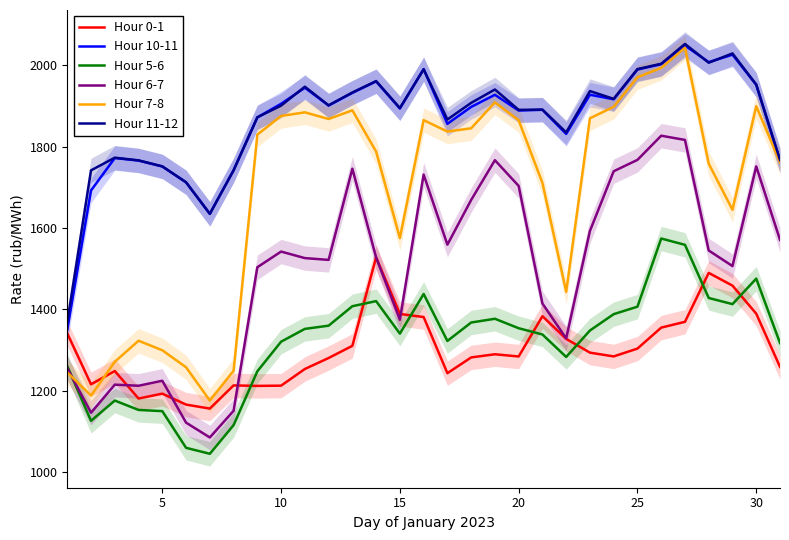

True or false: Hour 6-7 and Hour 11-12 intersect in this chart.

False